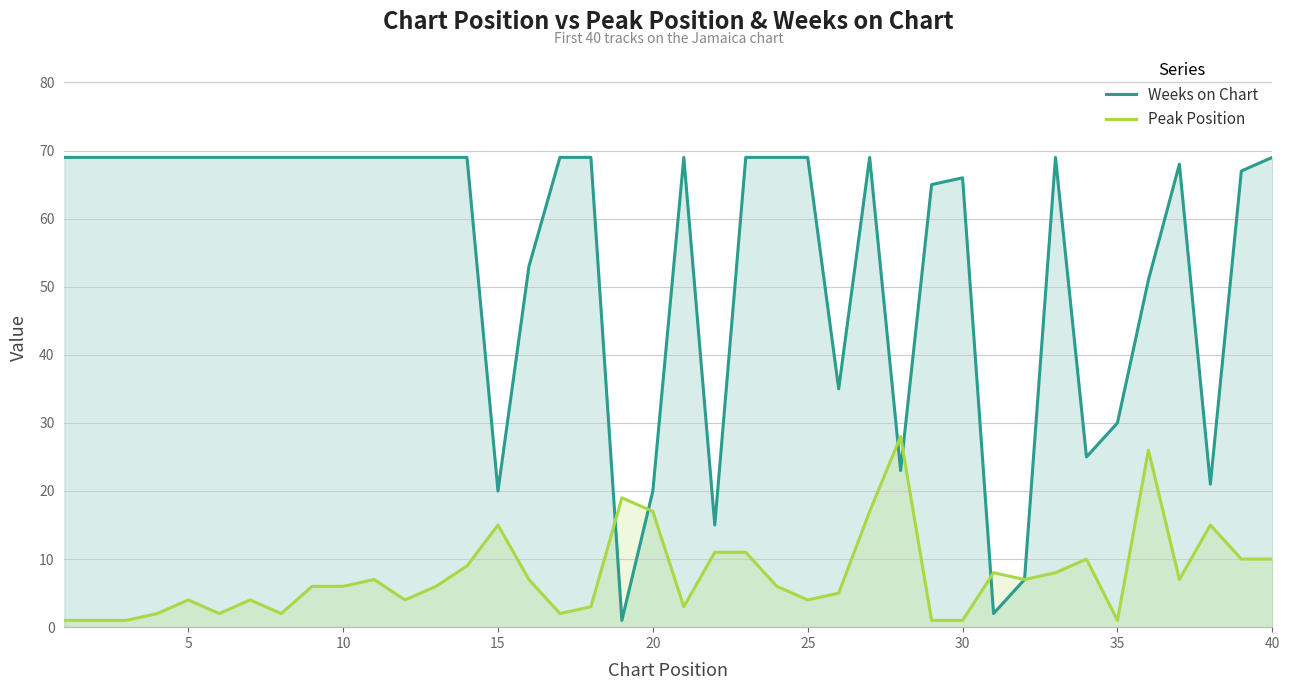

In Peak Position, how many points are lower than both neighbors (excluding endpoints)?

9